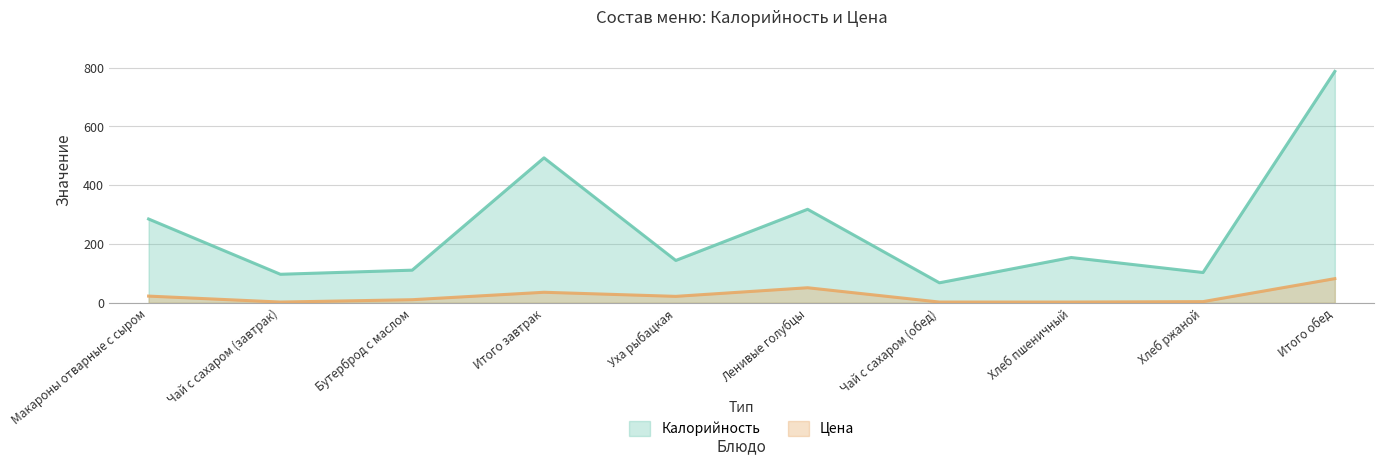

How many lines are shown in the chart?

2